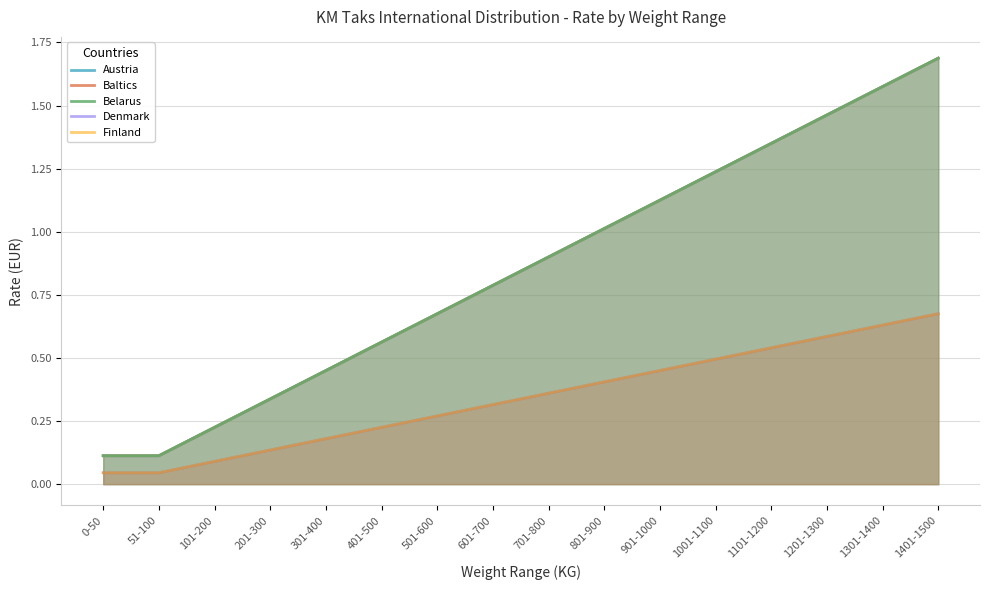

The Baltics series shows 1.5 at 1201-1300. True or false?

True